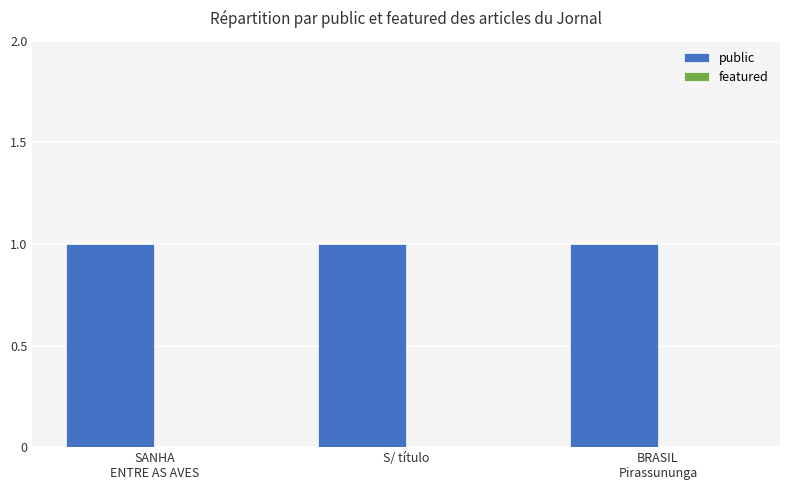

What position from the left is S/ título?

2